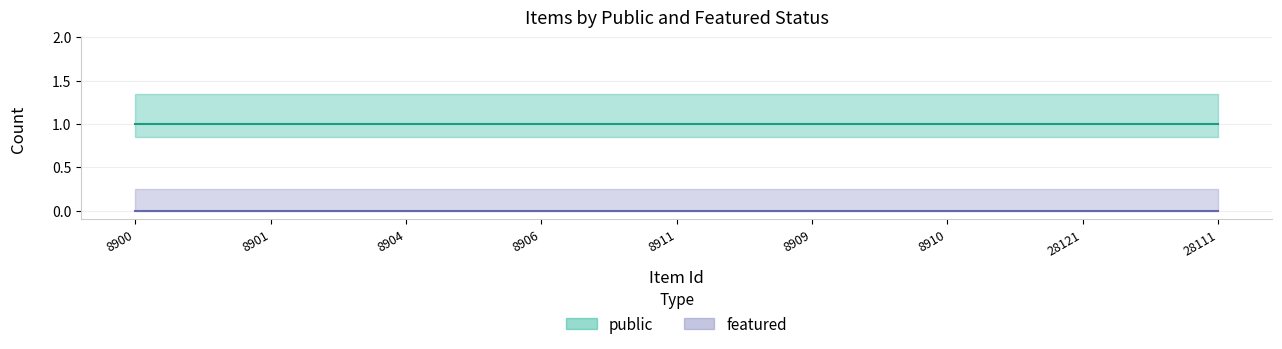

Rank the series by their maximum value, from highest to lowest.

public, featured